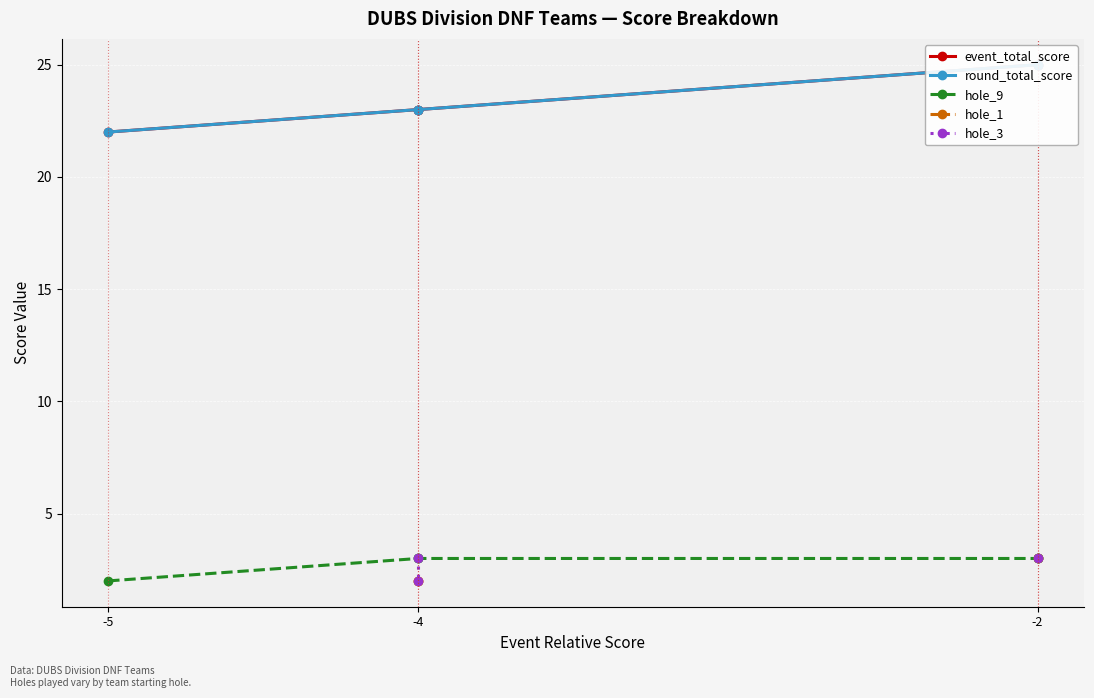

What is the value of the hole_3 point at the 2nd from the left?

3.0